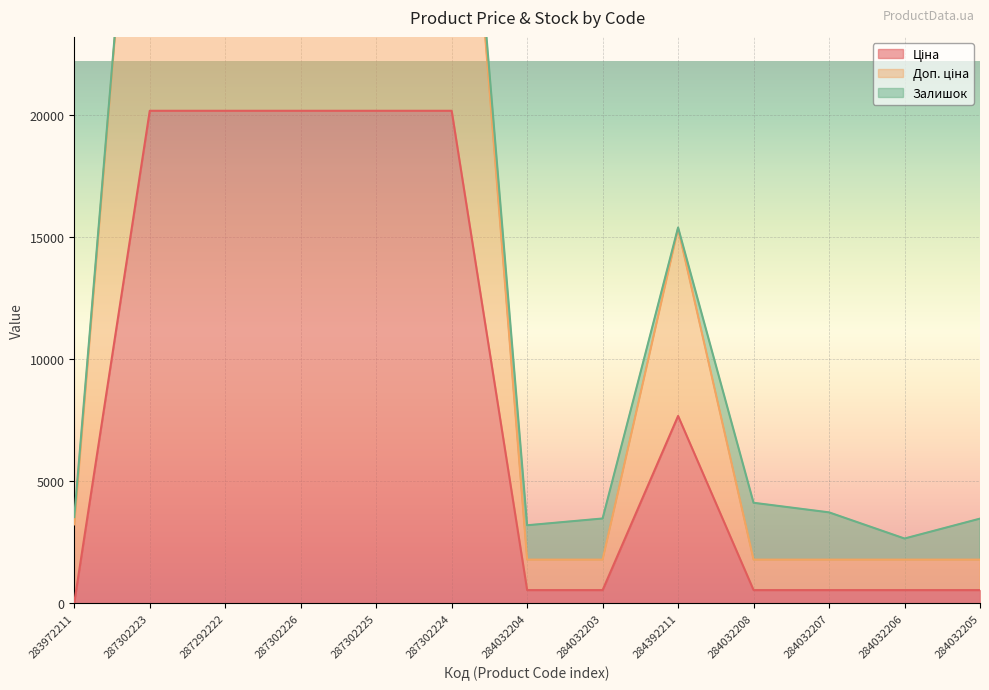

Is it true that Доп. ціна equals 1794.1 at 284032203?

True